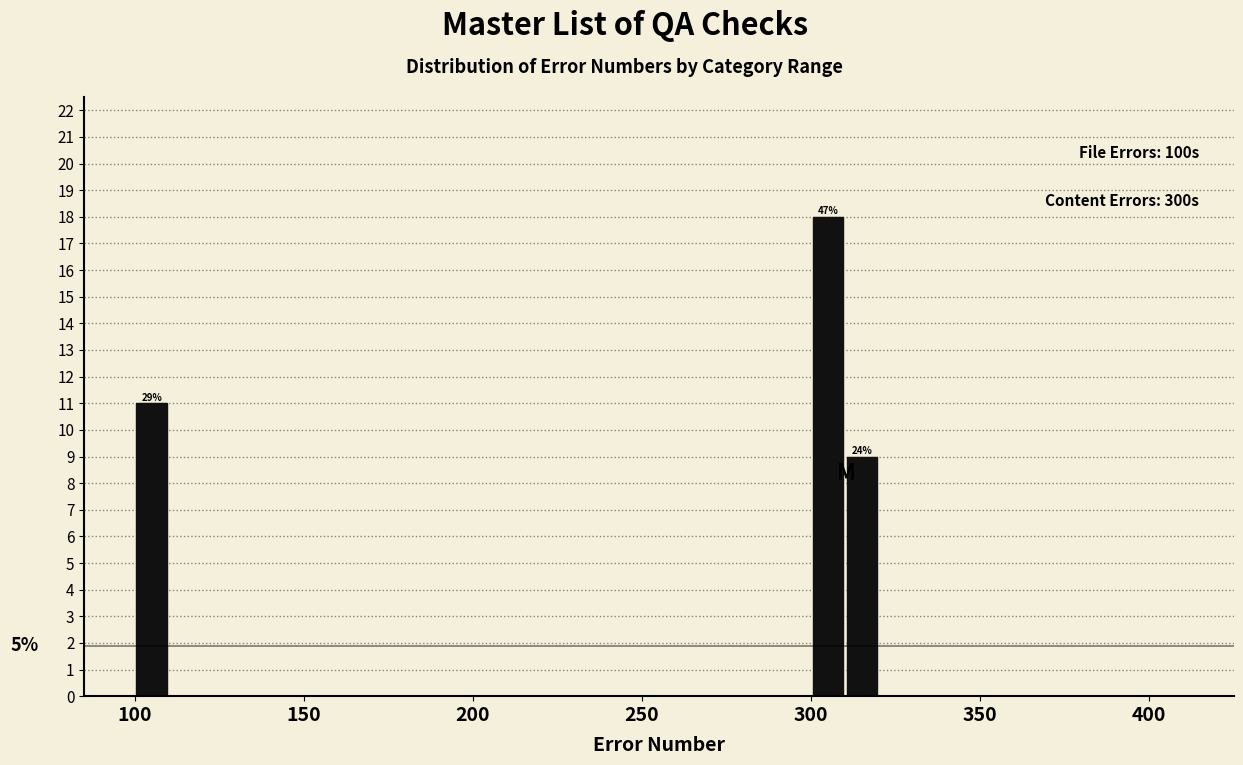

Read against the x-axis, roughly where is the centre of the tallest bar?

305